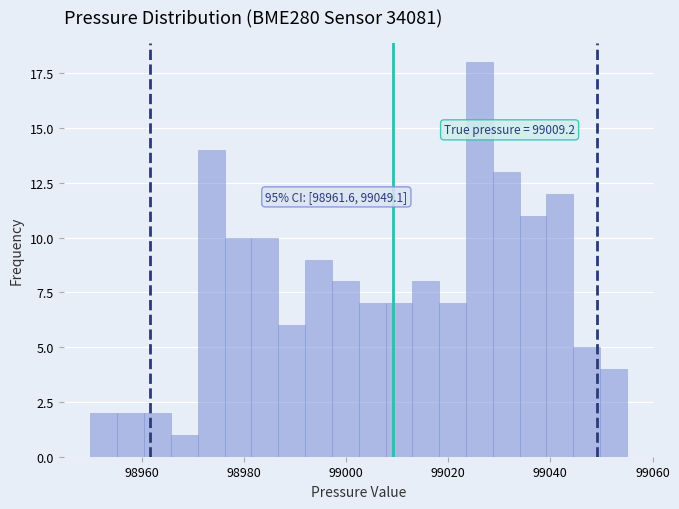

Read against the x-axis, roughly where is the centre of the tallest bar?

99026